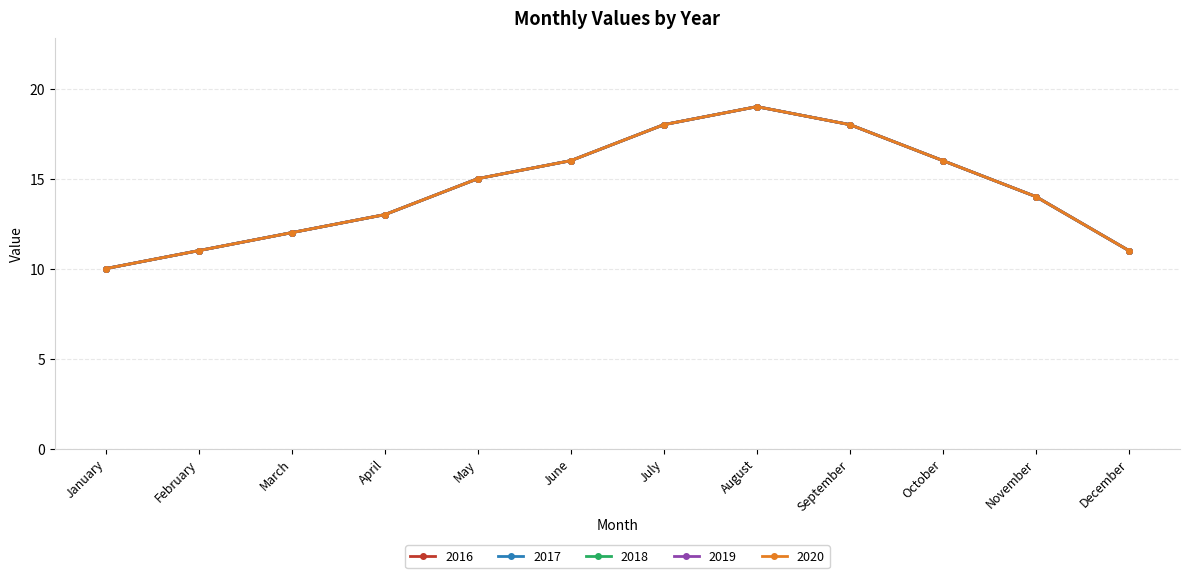

Does the chart display data point markers on the line(s)?

Yes